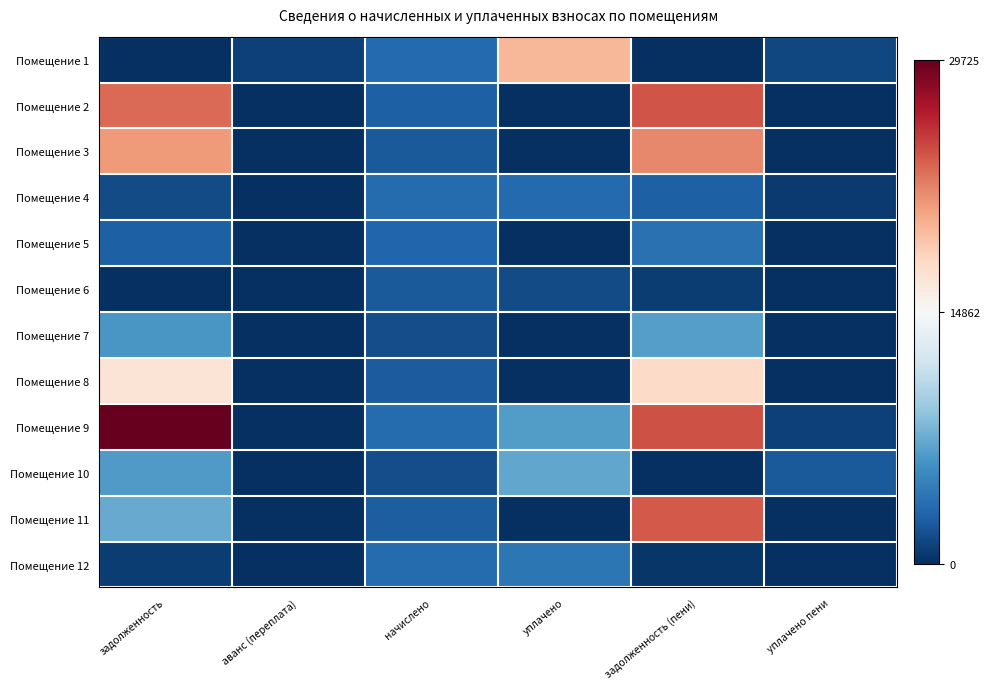

At how many categories does at least one series exceed 23896?

2